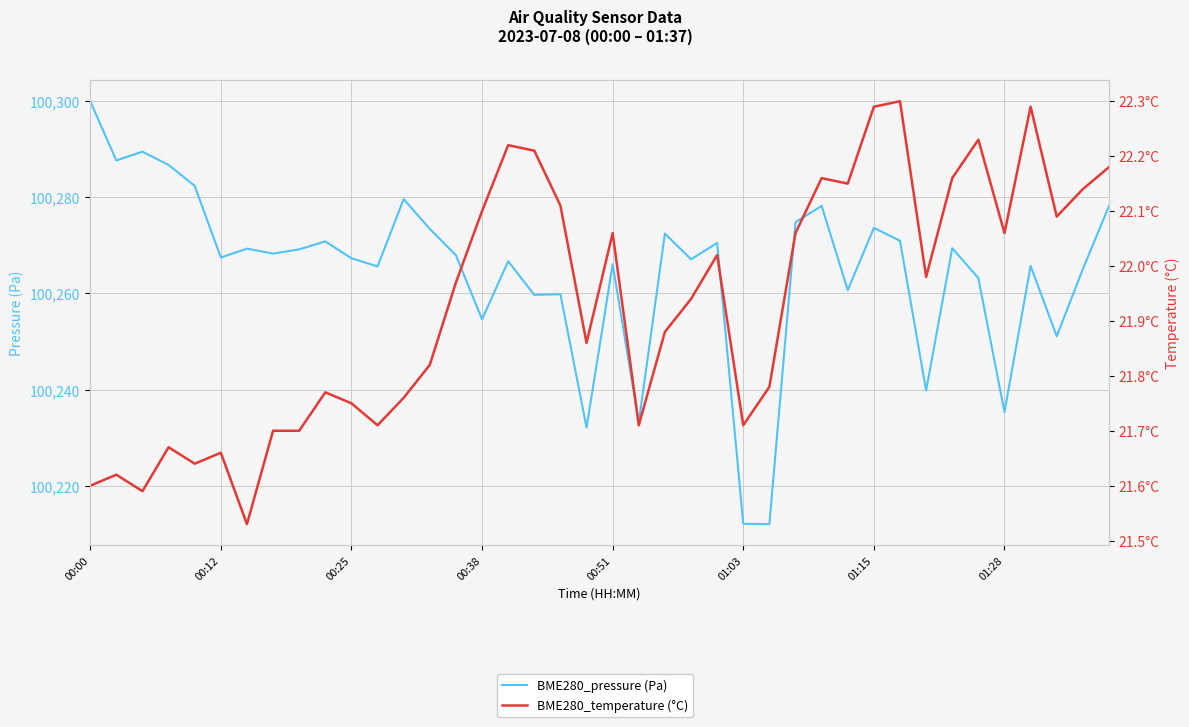

What is the difference between the BME280_pressure (Pa) values at 13 and 32?

33.5